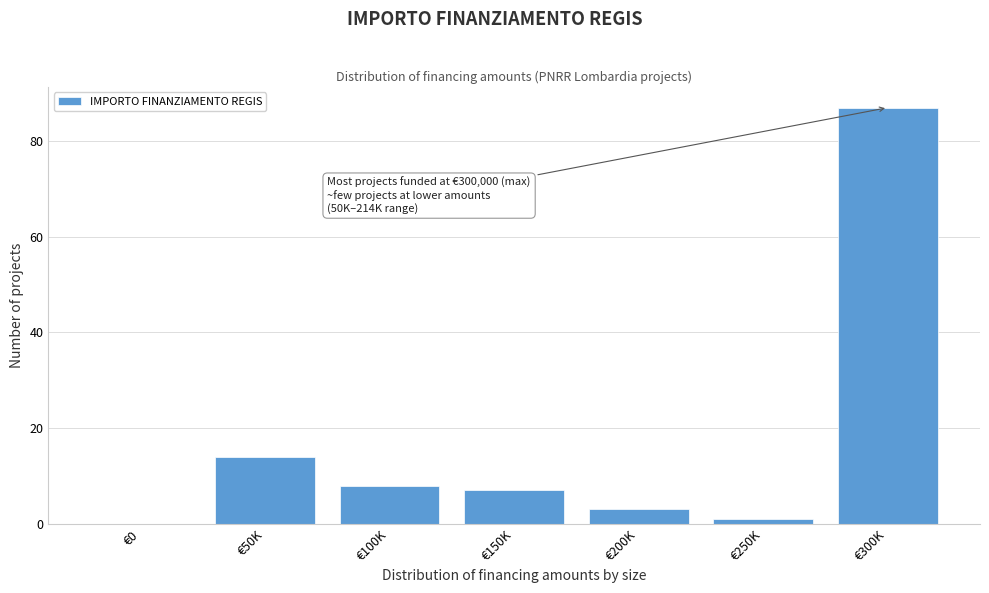

Reading left to right, transcribe all the data shown in this chart.

€0=0	€50K=14	€100K=8	€150K=7	€200K=3	€250K=1	€300K=87